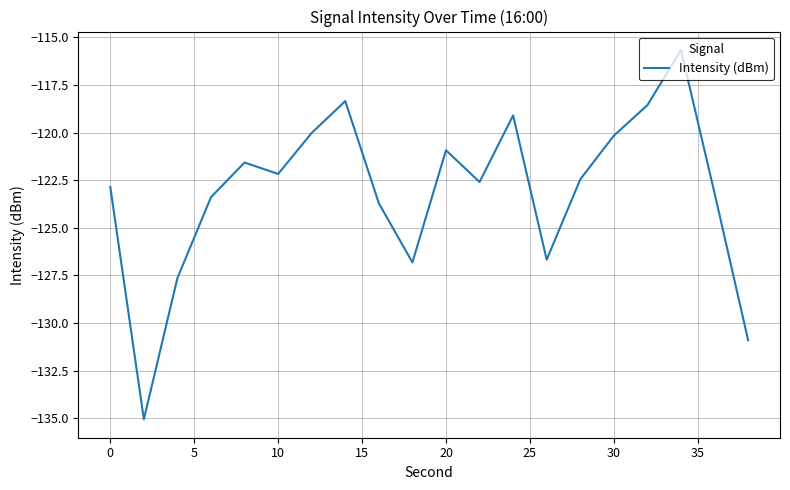

What is the greatest value displayed?

-115.7